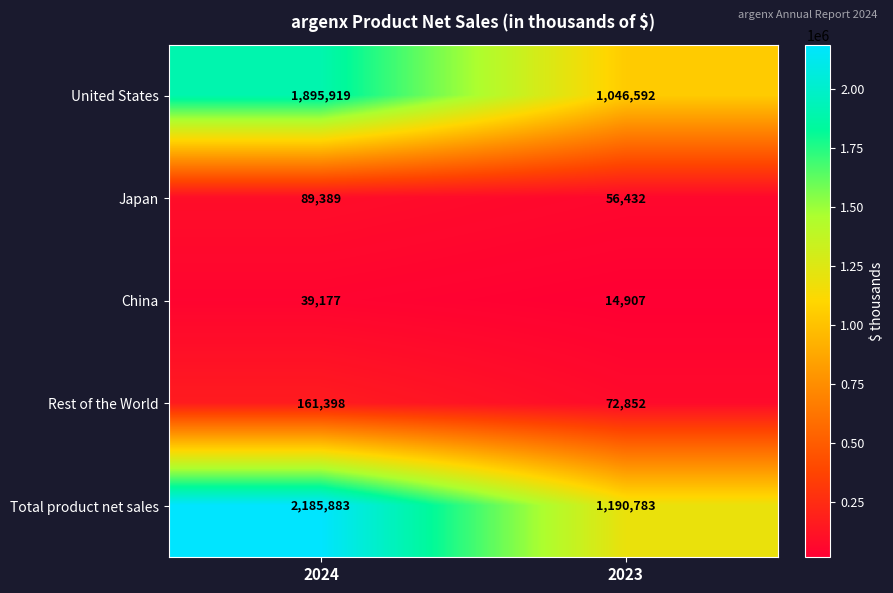

What is the difference between the maximum and minimum values in the Japan series?

32957